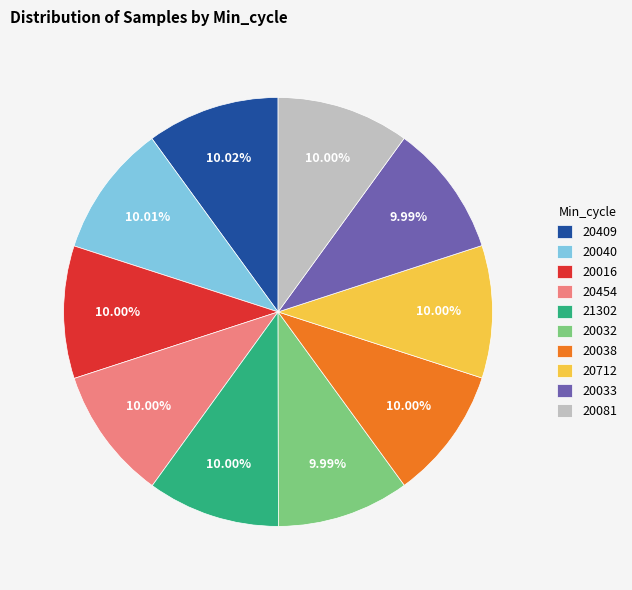

The 20712 slice represents 22% of the pie. True or false?

False